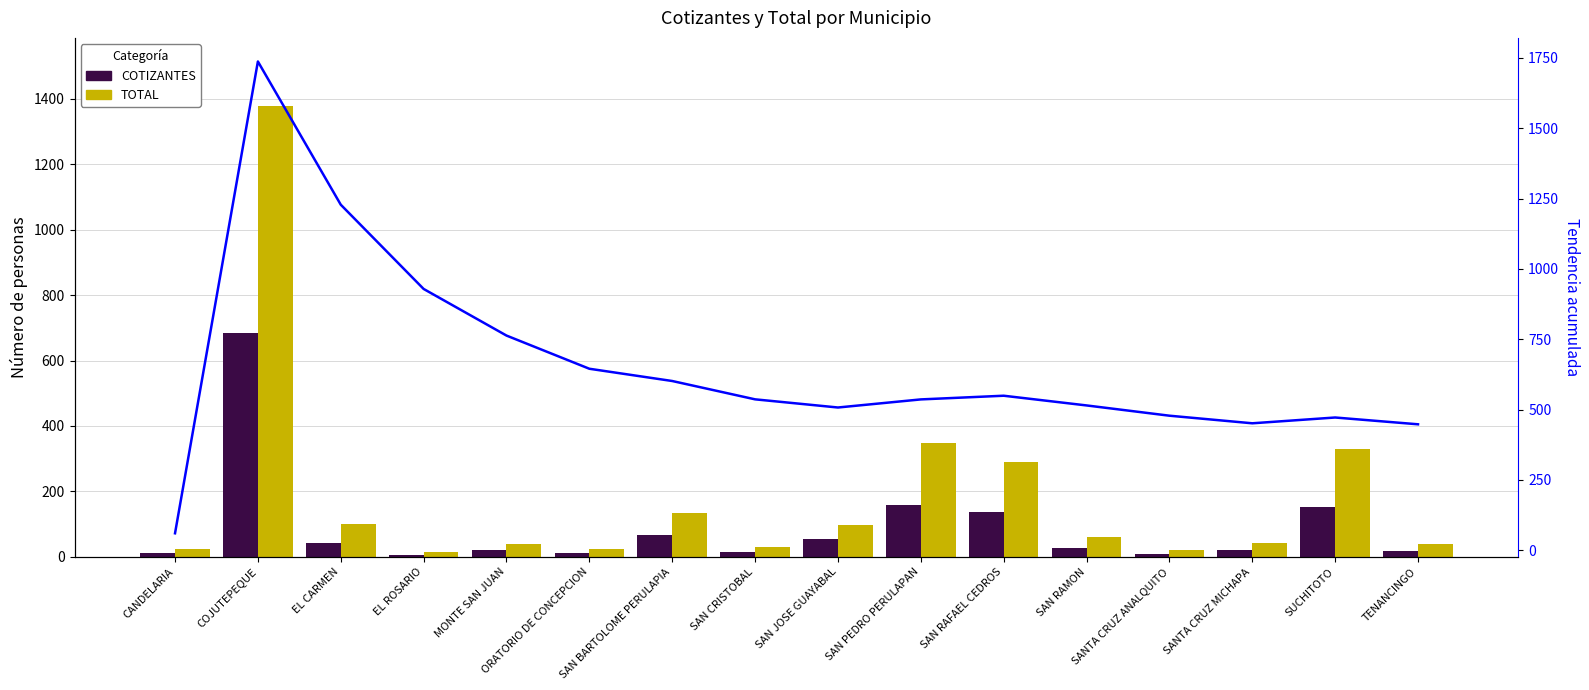

What is the greatest value displayed?

1737.5